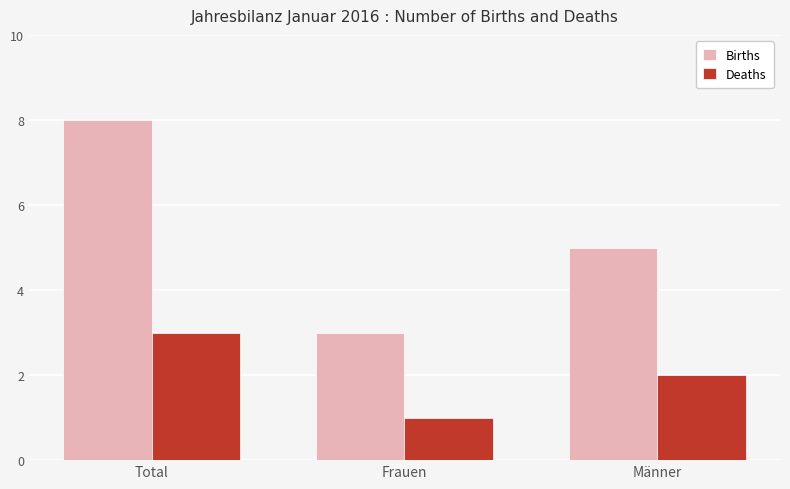

What is the label of the 3rd bar from the right?

Total